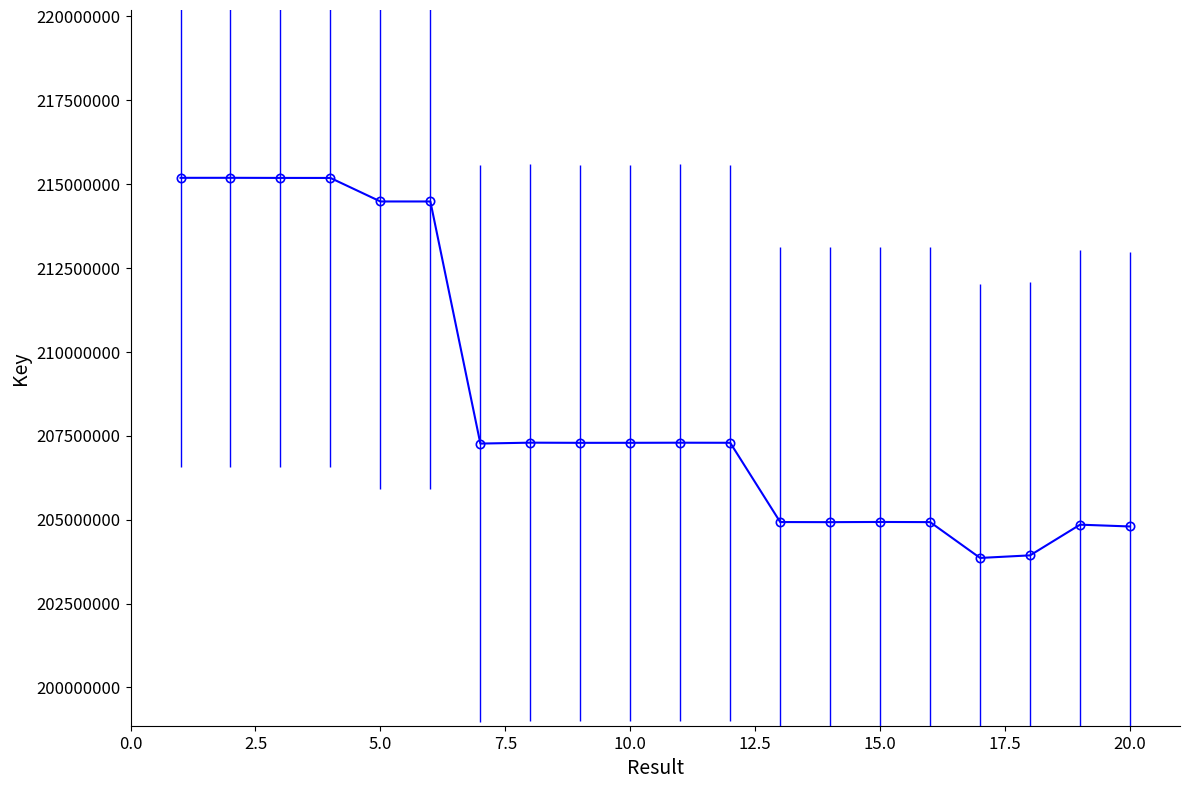

What is the difference between the maximum and minimum values?

11328449